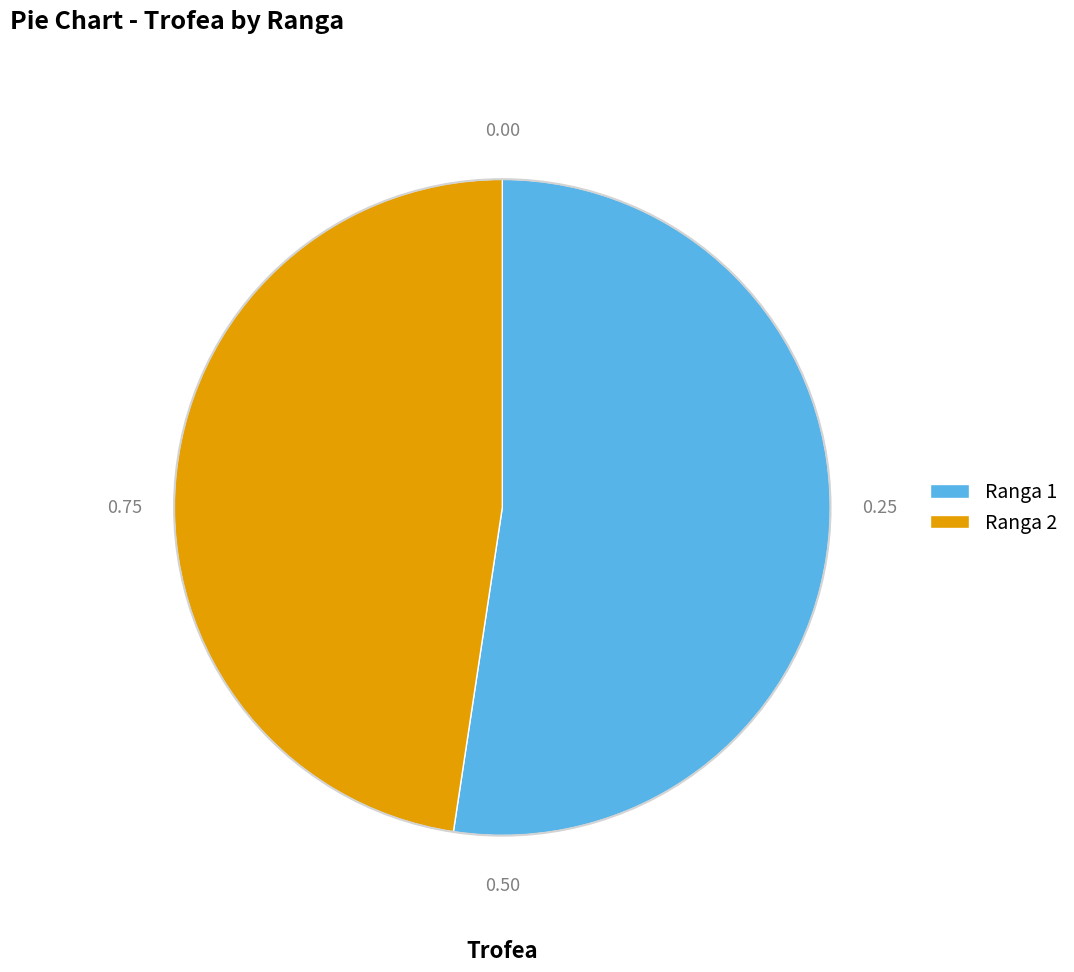

Rank the categories by value from lowest to highest.

Ranga 2, Ranga 1